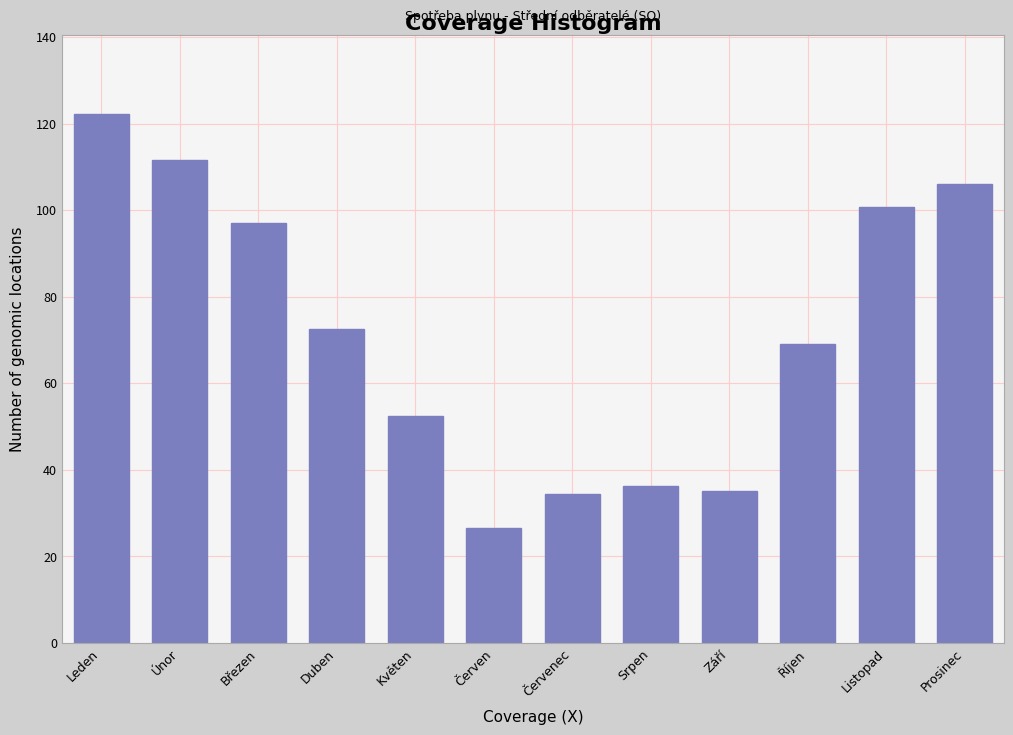

Reading right to left, extract all data points from this chart.

106.1	100.7	69.1	35.1	36.2	34.5	26.5	52.4	72.5	97.1	111.6	122.2